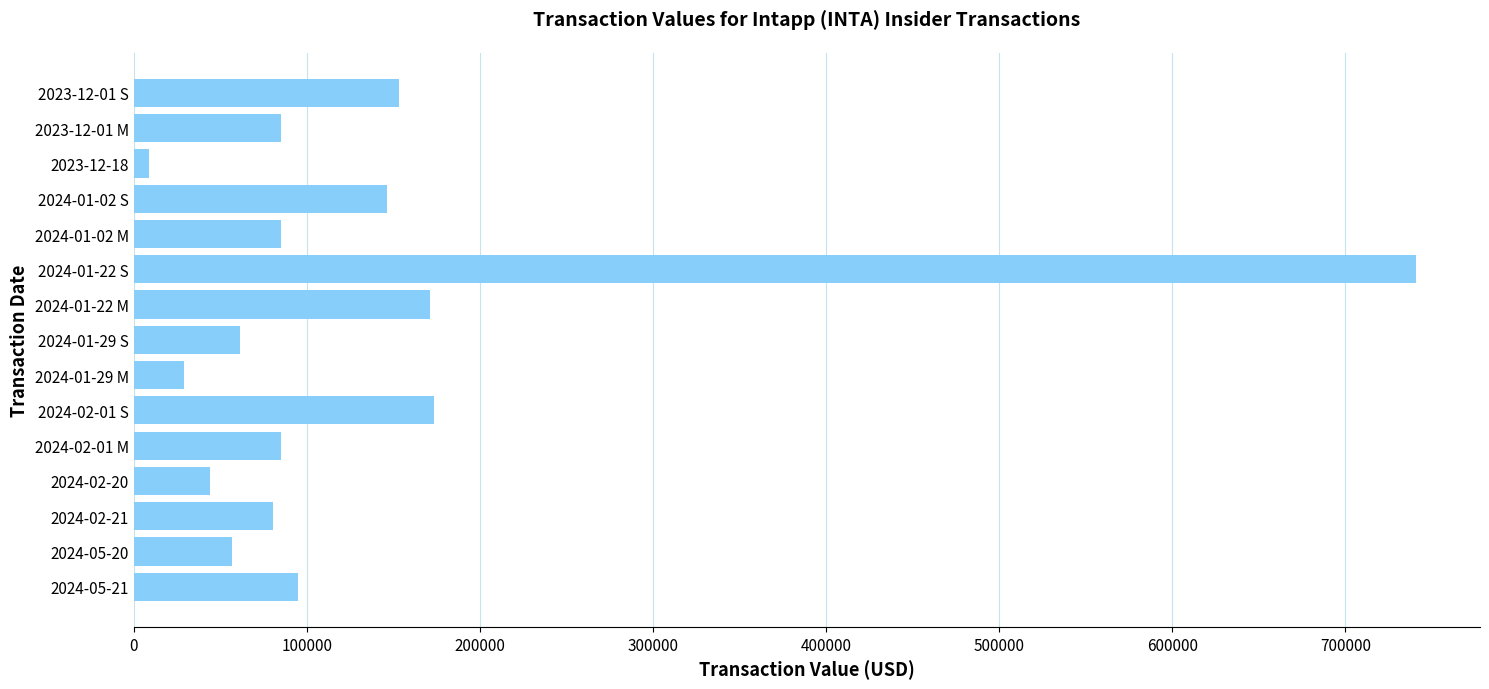

Approximately how many times larger is the value at 2024-01-02 S compared to 2024-01-22 M?

0.9